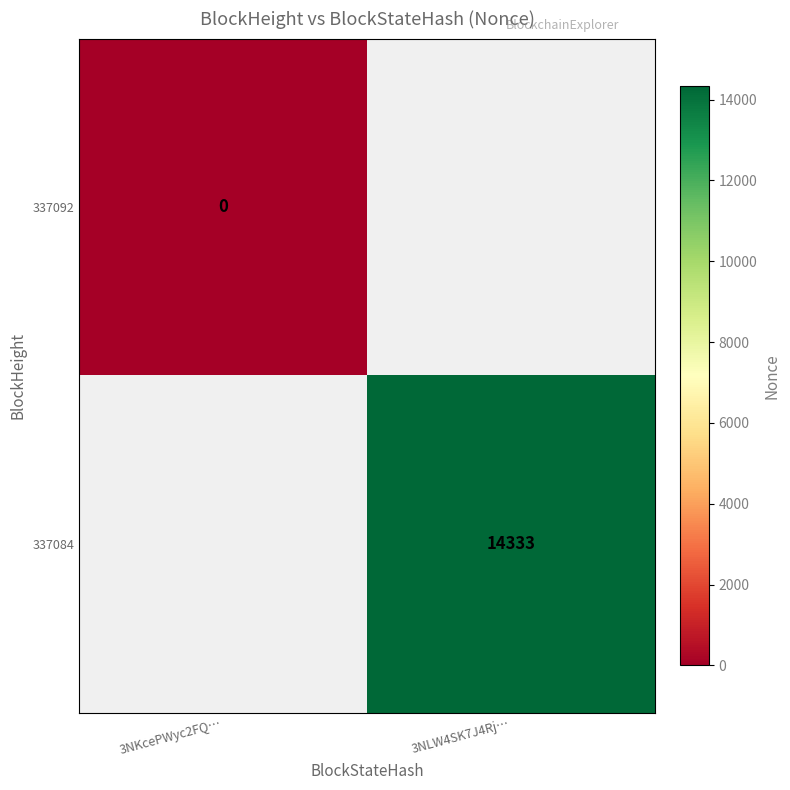

Is the value of 337084 at 3NLW4SK7J4Rj… greater than the value of 337092 at 3NKcePWyc2FQ…?

Yes